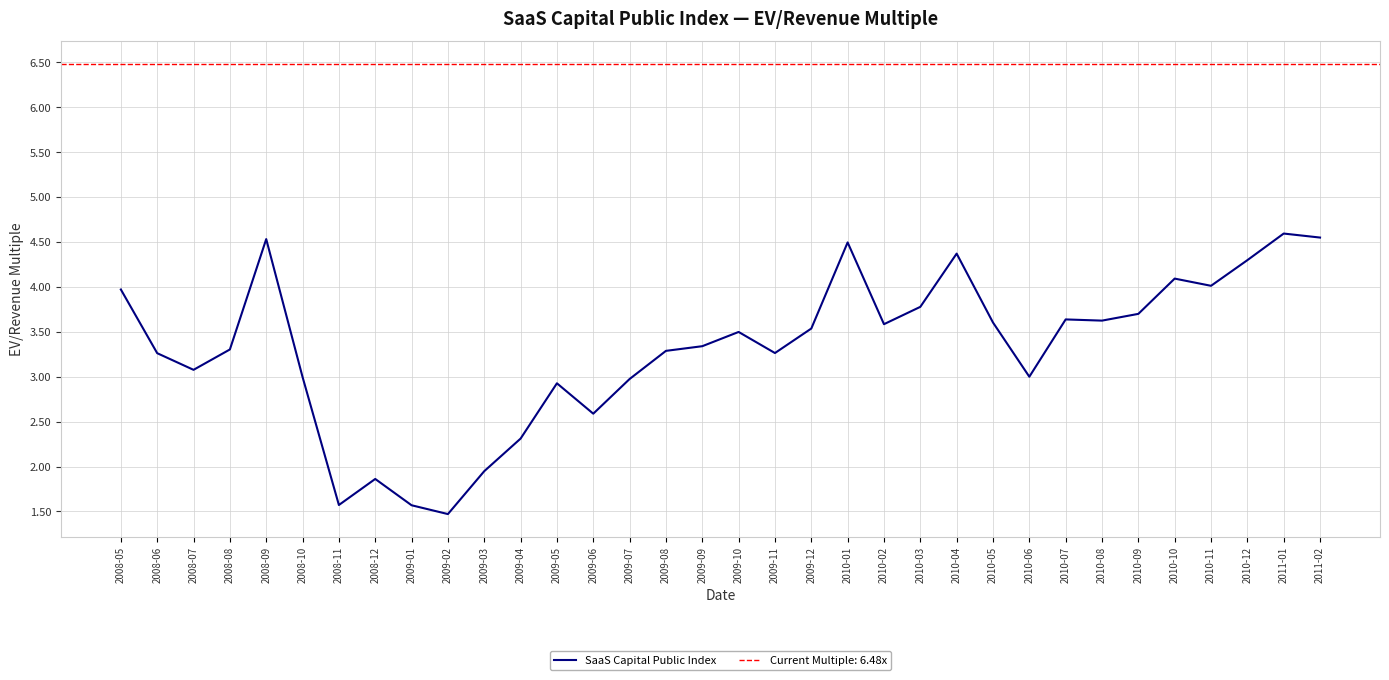

Reading right to left, list all the values displayed in this chart.

2011-02=4.5	2011-01=4.6	2010-12=4.3	2010-11=4.0	2010-10=4.1	2010-09=3.7	2010-08=3.6	2010-07=3.6	2010-06=3.0	2010-05=3.6	2010-04=4.4	2010-03=3.8	2010-02=3.6	2010-01=4.5	2009-12=3.5	2009-11=3.3	2009-10=3.5	2009-09=3.3	2009-08=3.3	2009-07=3.0	2009-06=2.6	2009-05=2.9	2009-04=2.3	2009-03=1.9	2009-02=1.5	2009-01=1.6	2008-12=1.9	2008-11=1.6	2008-10=3.0	2008-09=4.5	2008-08=3.3	2008-07=3.1	2008-06=3.3	2008-05=4.0